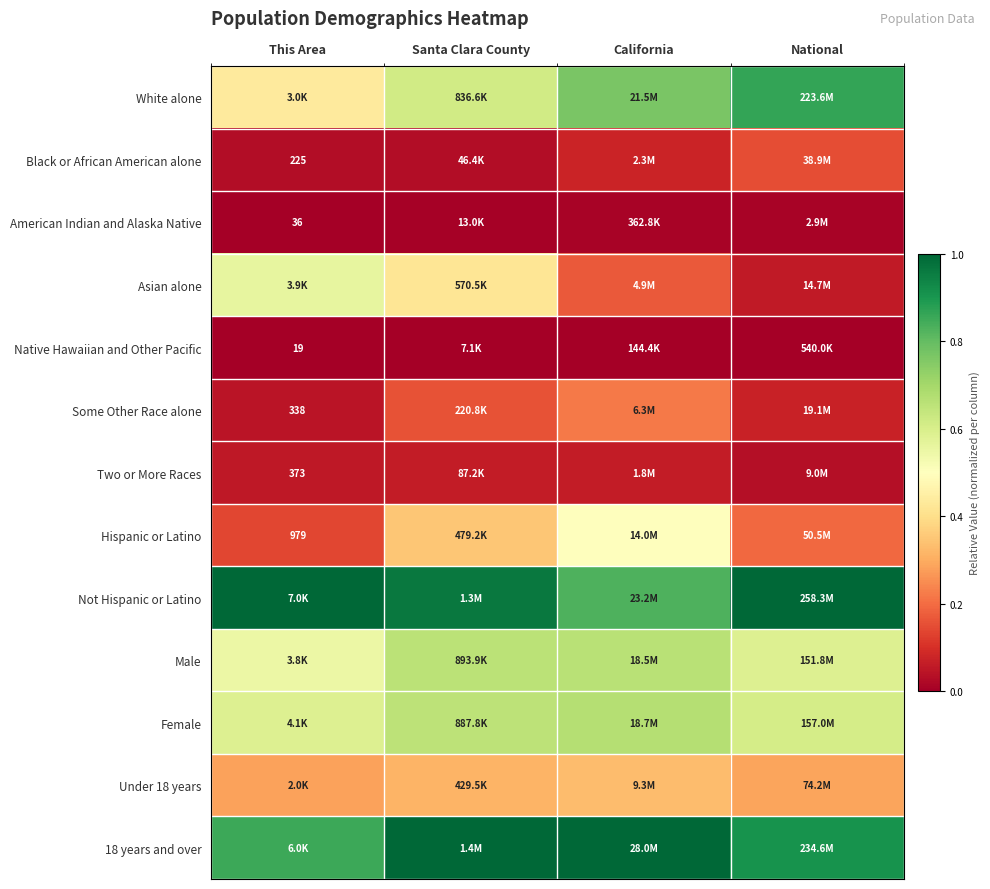

What is the difference between the highest and lowest values at This Area?

1.0